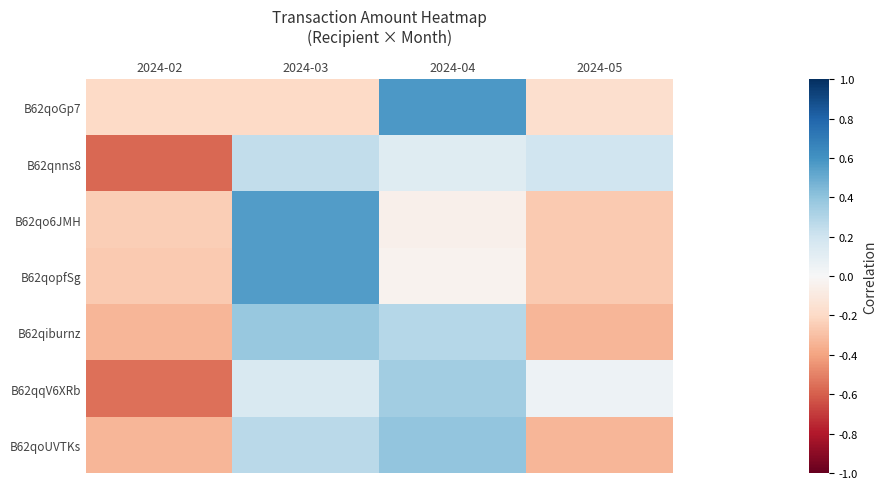

At how many categories does at least one series exceed 0?

3